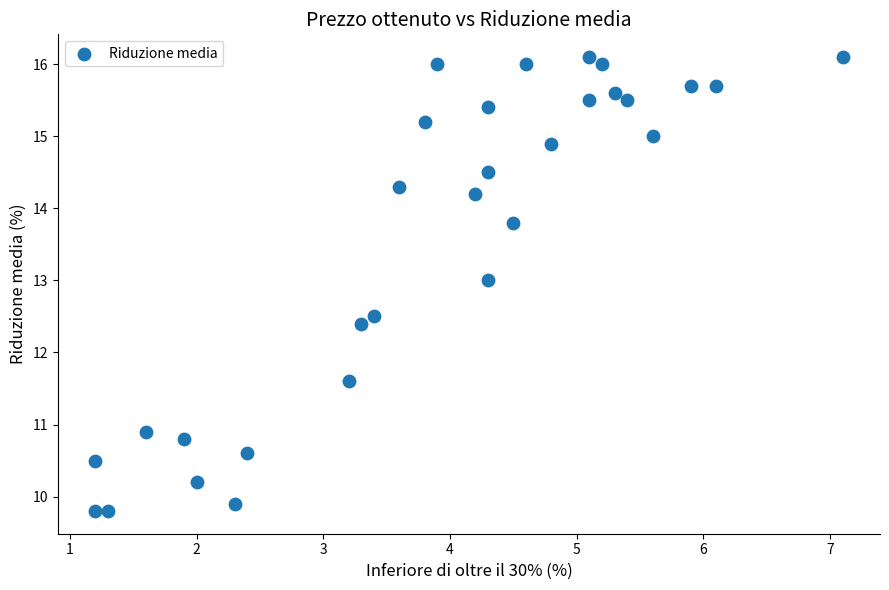

What is the range of X values (max minus min)?

5.9